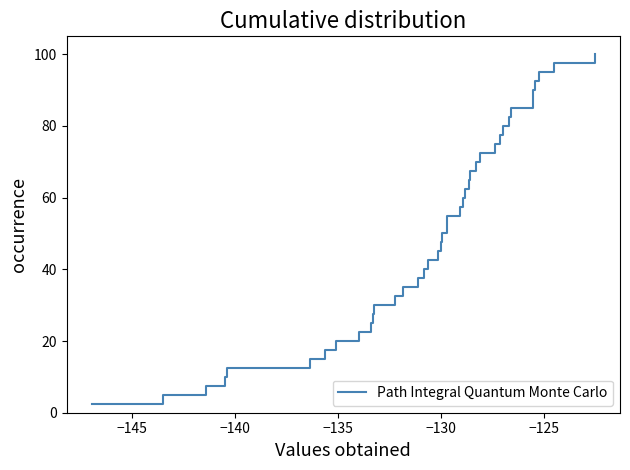

How many categories are shown in the chart?

40